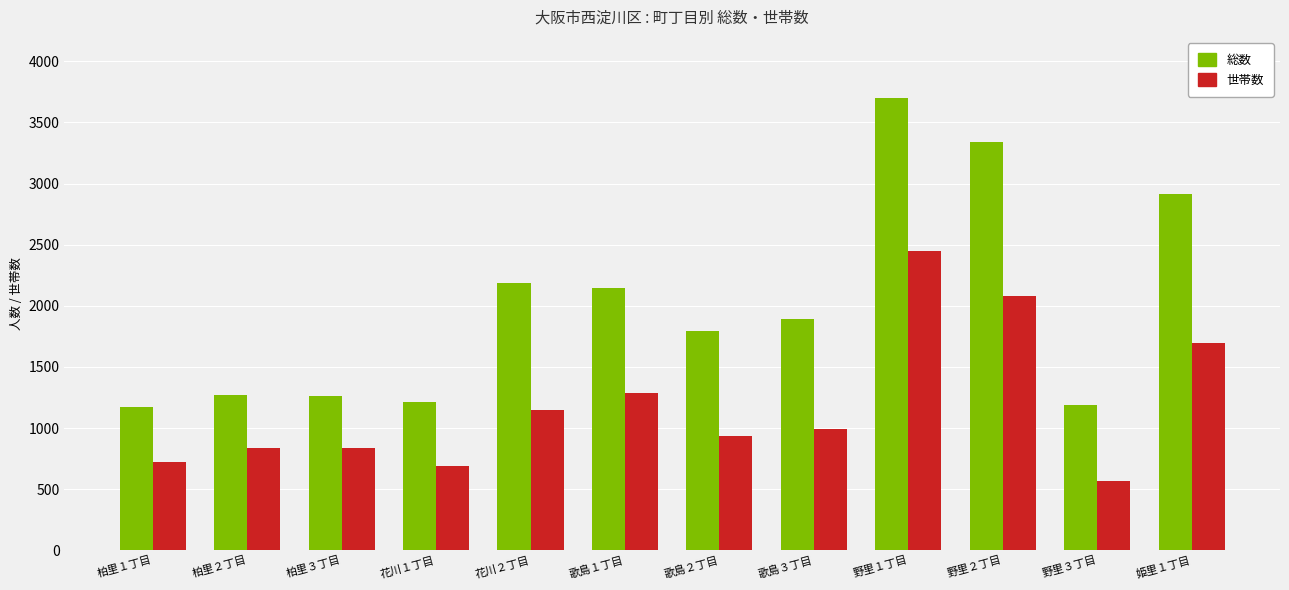

Which label corresponds to the largest value in the chart?

野里１丁目